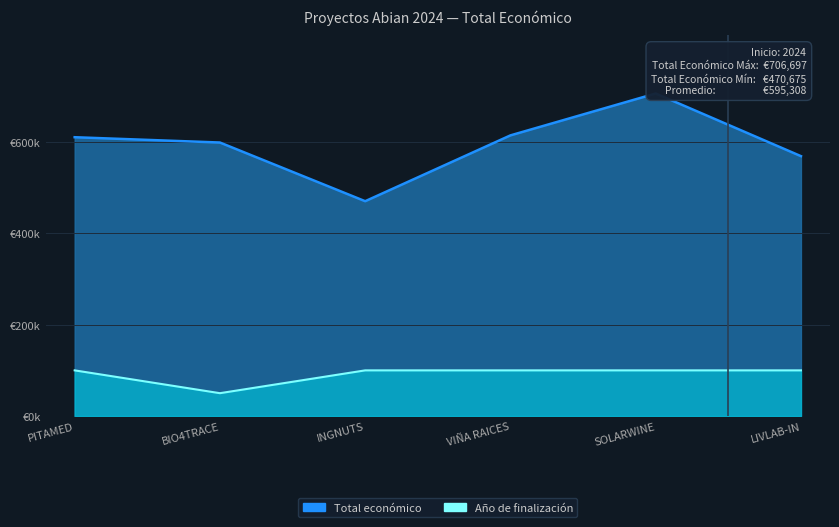

True or false: Total económico has more than 2 points higher than both neighbors.

False